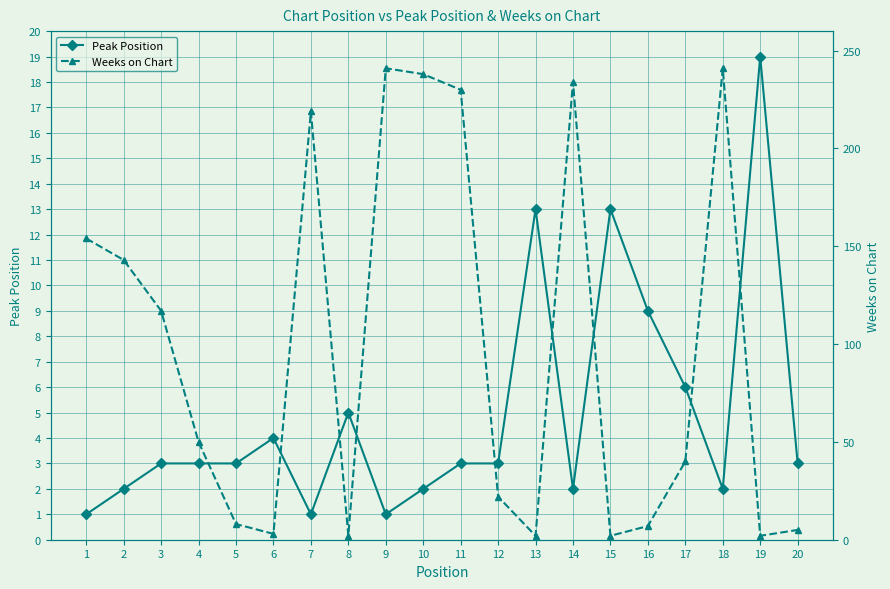

True or false: Peak Position has more than 1 interior local peaks.

True